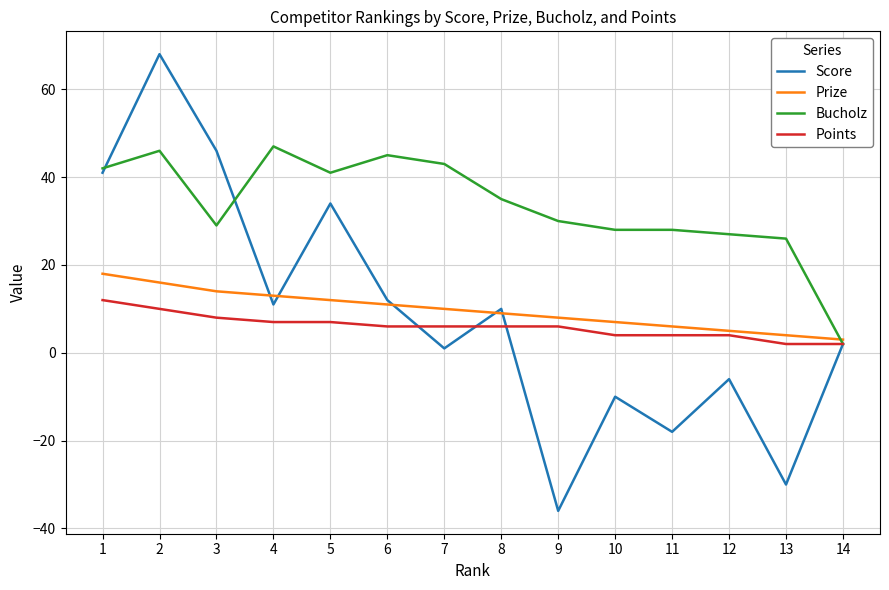

Which series has the largest range (max minus min)?

Score